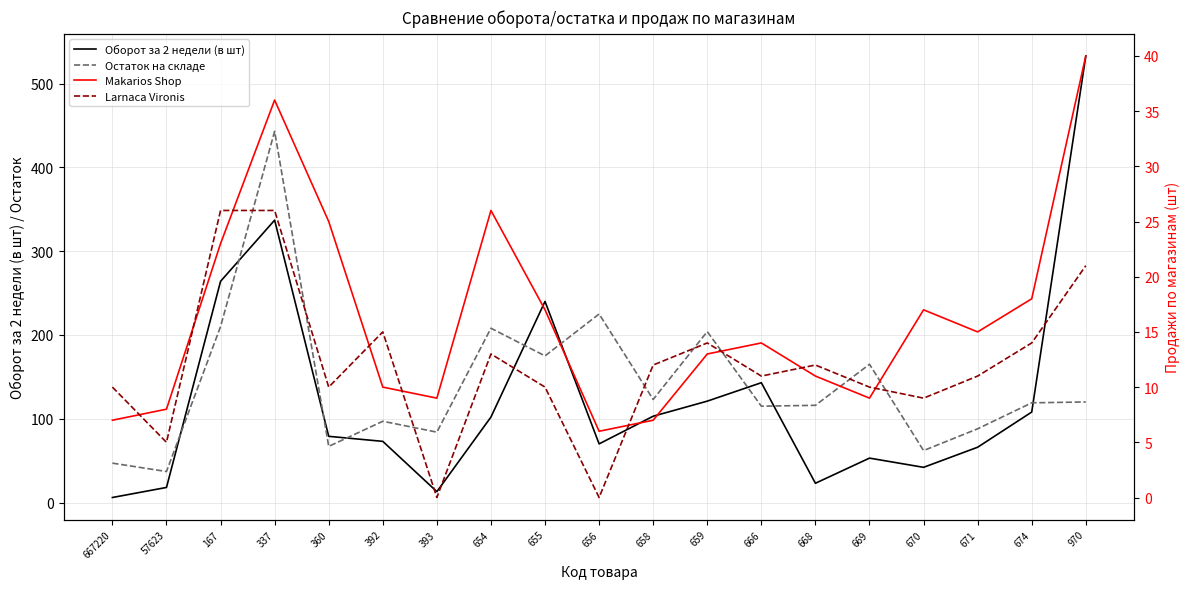

The Makarios Shop series shows 23 at 970. True or false?

False